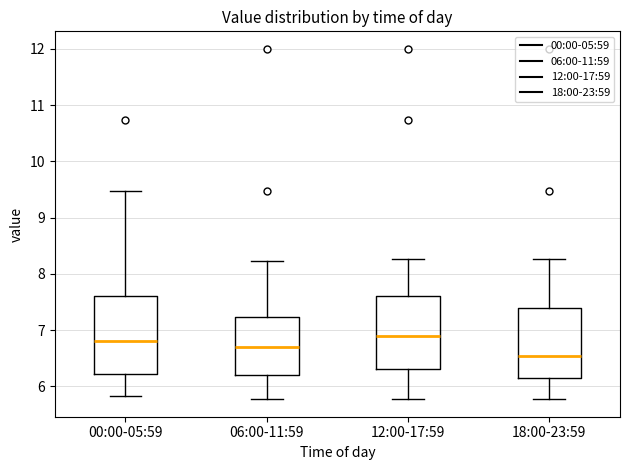

Which box has the lowest median line?

18:00-23:59